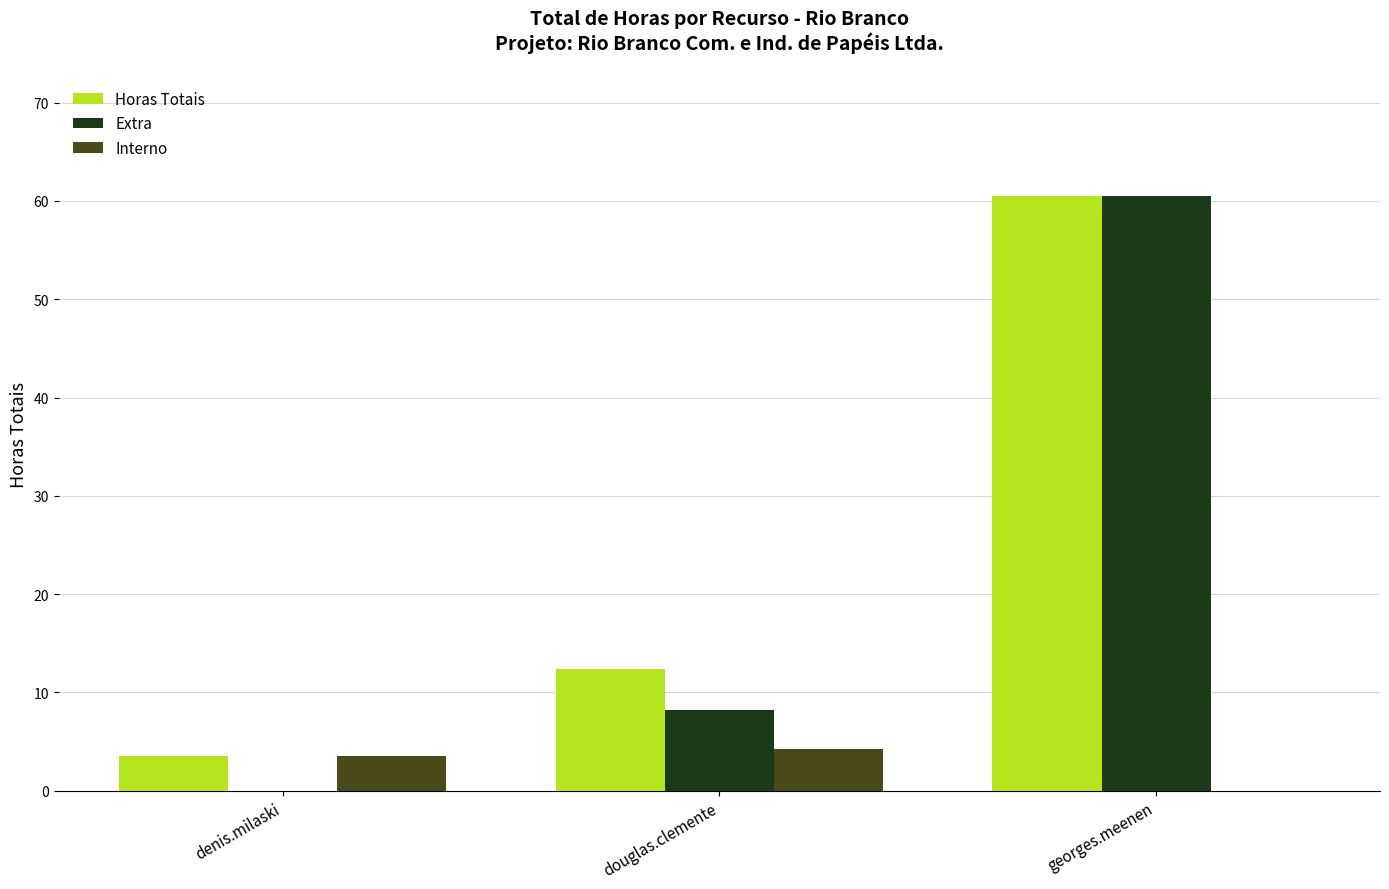

The Horas Totais series shows 12.4 at douglas.clemente. True or false?

True